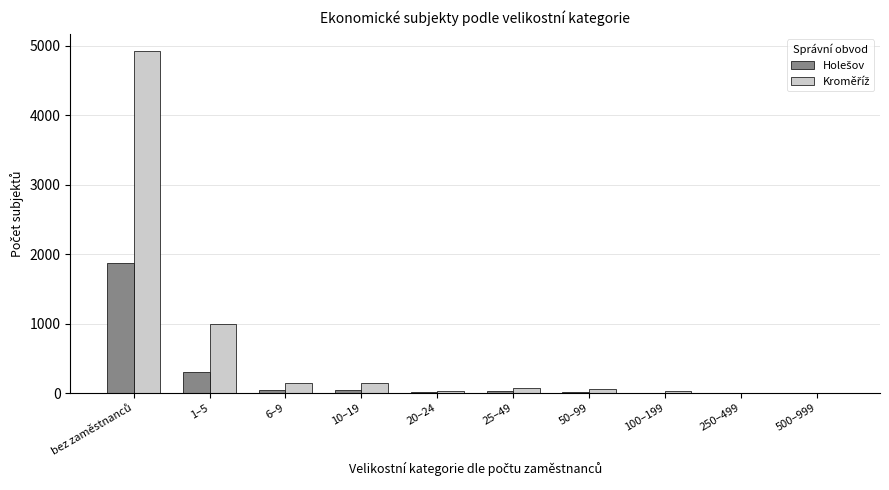

How many data points does each series have?

10